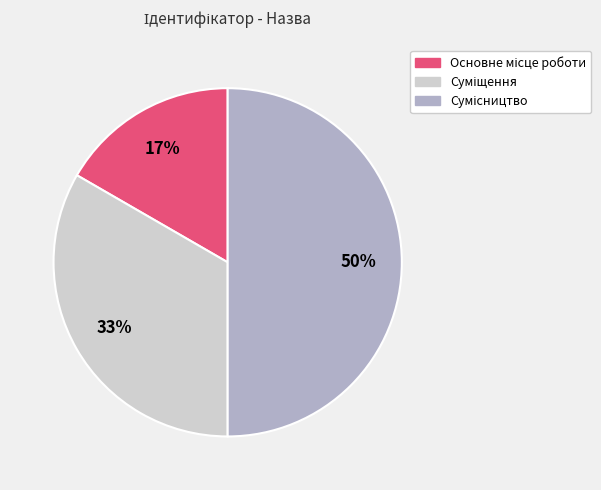

To the nearest percent, what is the average slice percentage?

33%